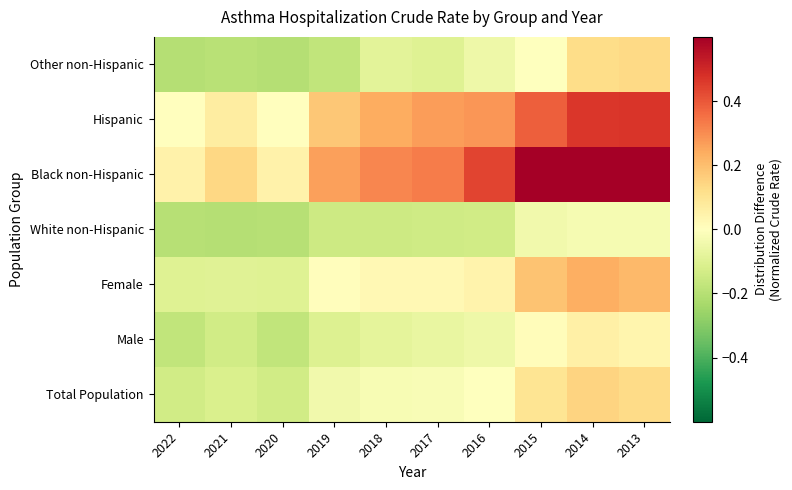

Reading left to right, extract all data points from this chart.

Total Population: 2022=-0.1	2021=-0.1	2020=-0.1	2019=-0.0	2018=-0.0	2017=-0.0	2016=-0.0	2015=0.1	2014=0.1	2013=0.1
Male: 2022=-0.2	2021=-0.1	2020=-0.2	2019=-0.1	2018=-0.1	2017=-0.1	2016=-0.1	2015=0.0	2014=0.1	2013=0.0
Female: 2022=-0.1	2021=-0.1	2020=-0.1	2019=0.0	2018=0.0	2017=0.0	2016=0.0	2015=0.2	2014=0.2	2013=0.2
White non-Hispanic: 2022=-0.2	2021=-0.2	2020=-0.2	2019=-0.1	2018=-0.1	2017=-0.1	2016=-0.1	2015=-0.0	2014=-0.0	2013=-0.0
Black non-Hispanic: 2022=0.1	2021=0.1	2020=0.1	2019=0.3	2018=0.3	2017=0.3	2016=0.4	2015=0.6	2014=0.8	2013=0.7
Hispanic: 2022=0.0	2021=0.1	2020=0.0	2019=0.2	2018=0.2	2017=0.3	2016=0.3	2015=0.4	2014=0.5	2013=0.5
Other non-Hispanic: 2022=-0.2	2021=-0.2	2020=-0.2	2019=-0.2	2018=-0.1	2017=-0.1	2016=-0.1	2015=-0.0	2014=0.1	2013=0.1